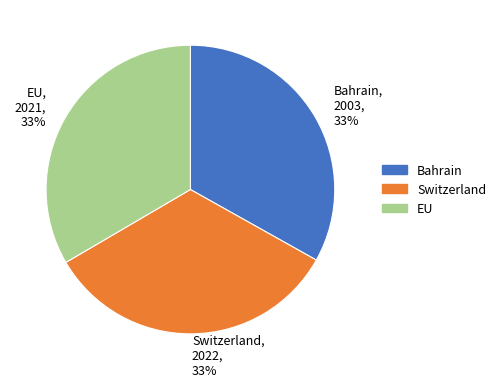

Is the sum of Switzerland and EU greater than half?

Yes